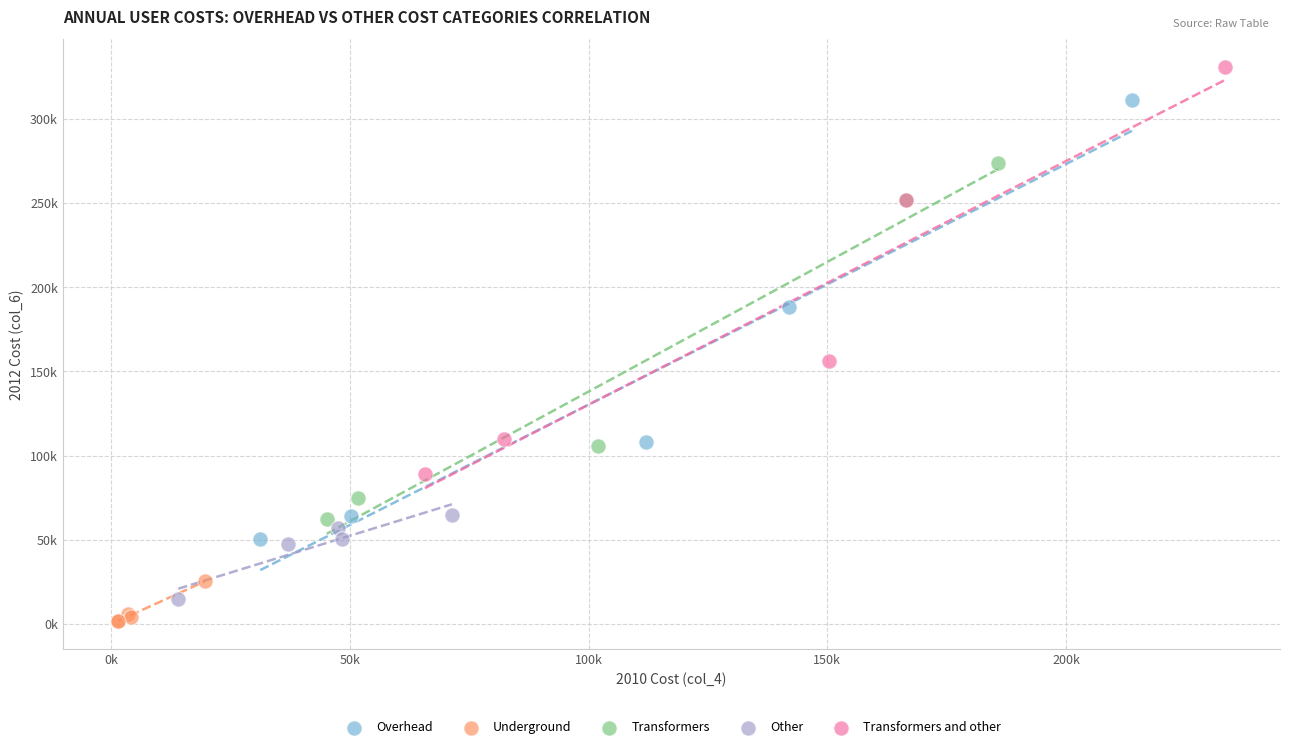

Which series contains the highest Y value?

Transformers and other